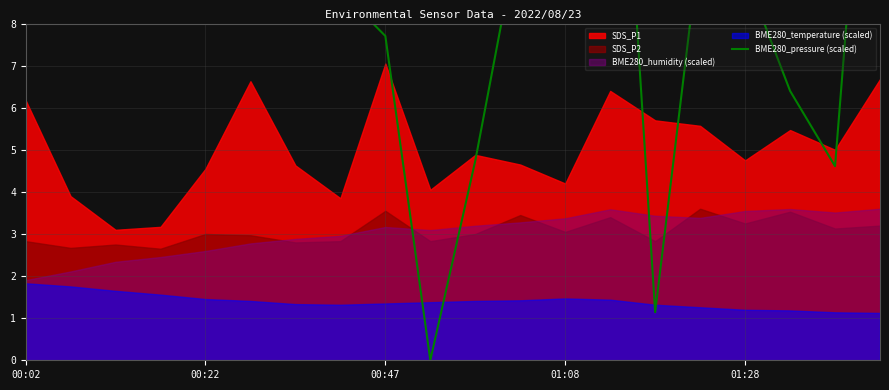

Where does the data first go above 10?

00:02